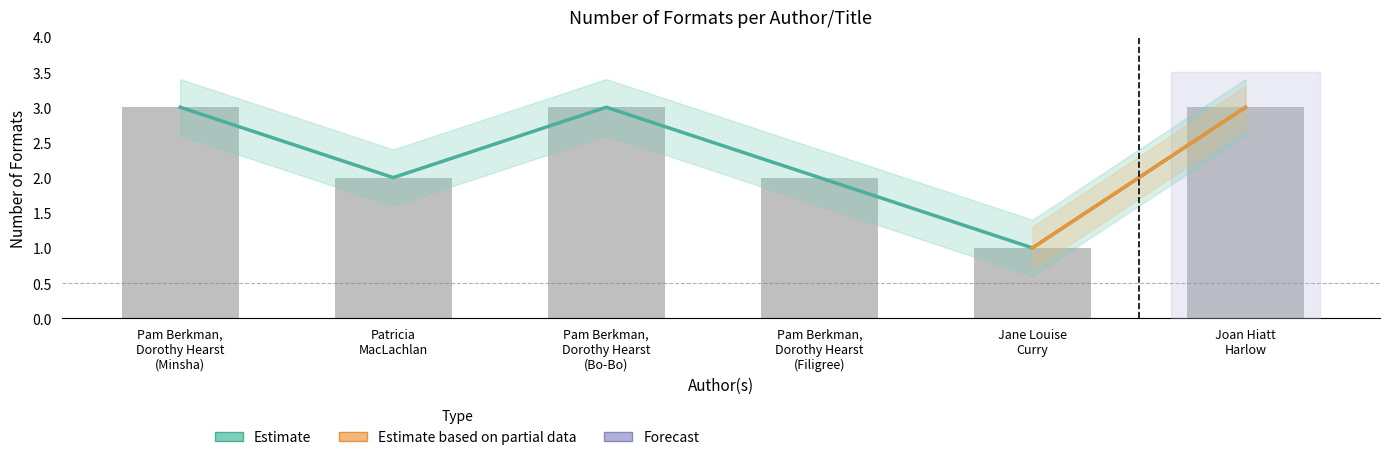

Does the chart contain stacked bars?

No